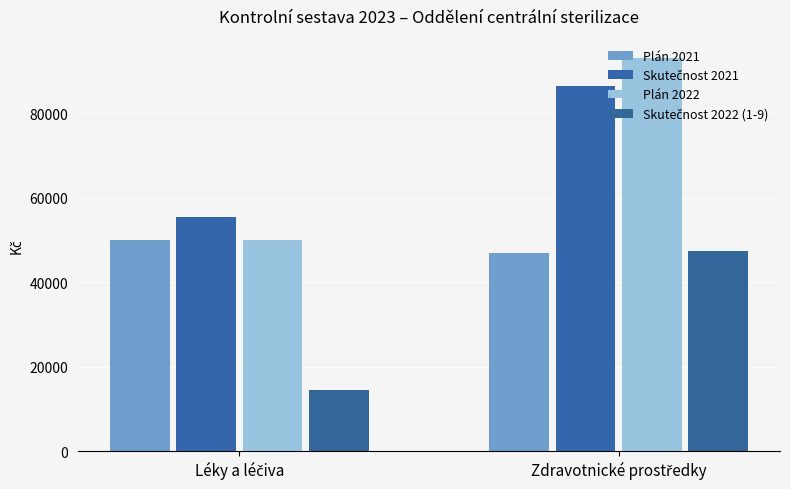

How many groups of bars are there?

2